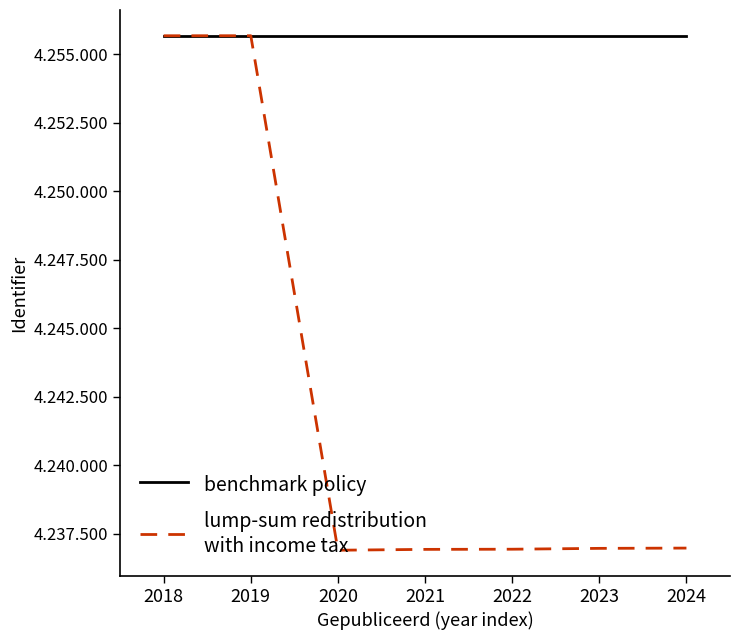

Reading left to right, extract all data points from this chart.

benchmark policy: 4255668	4255668	4255668	4255668	4255668	4255668	4255668
lump-sum redistribution
with income tax: 4255668	4255669	4236900	4236931	4236937	4236968	4236978